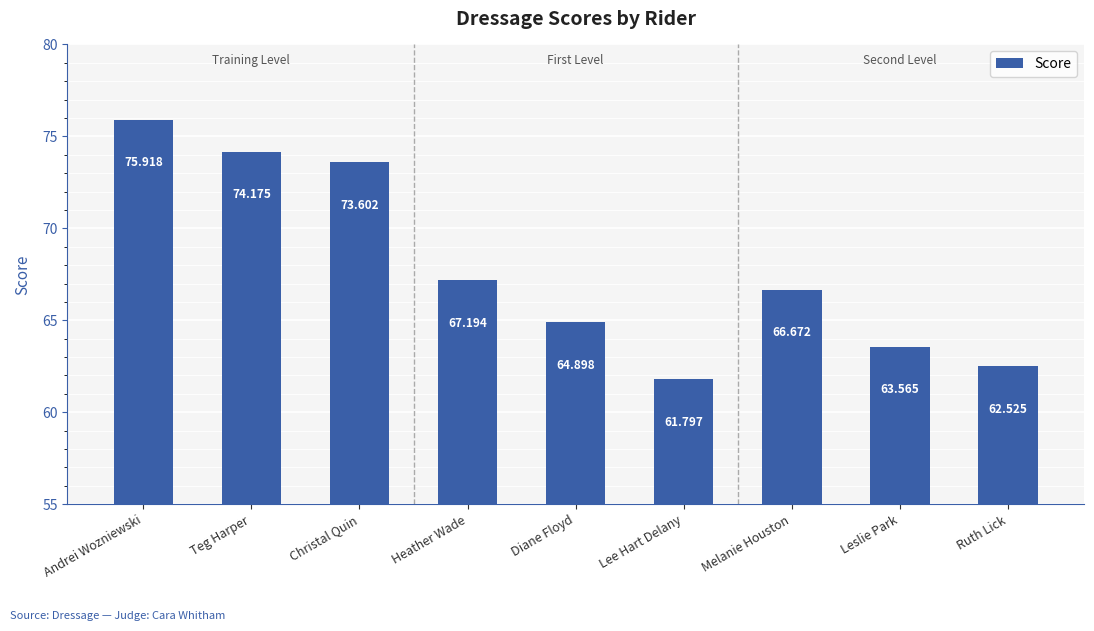

What is the minimum value shown in the chart?

61.8